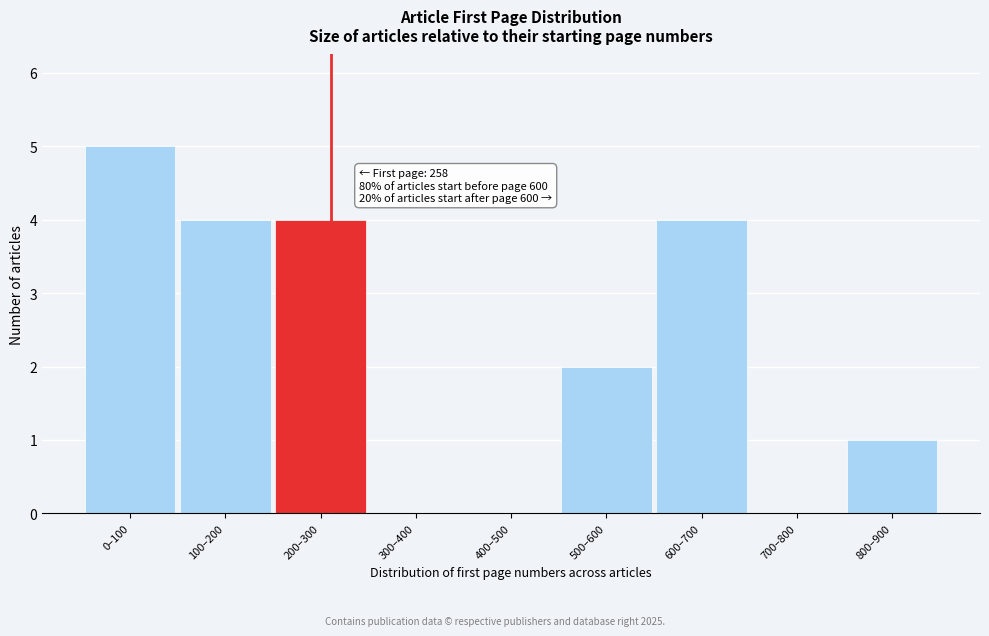

What is the sum of all values?

20